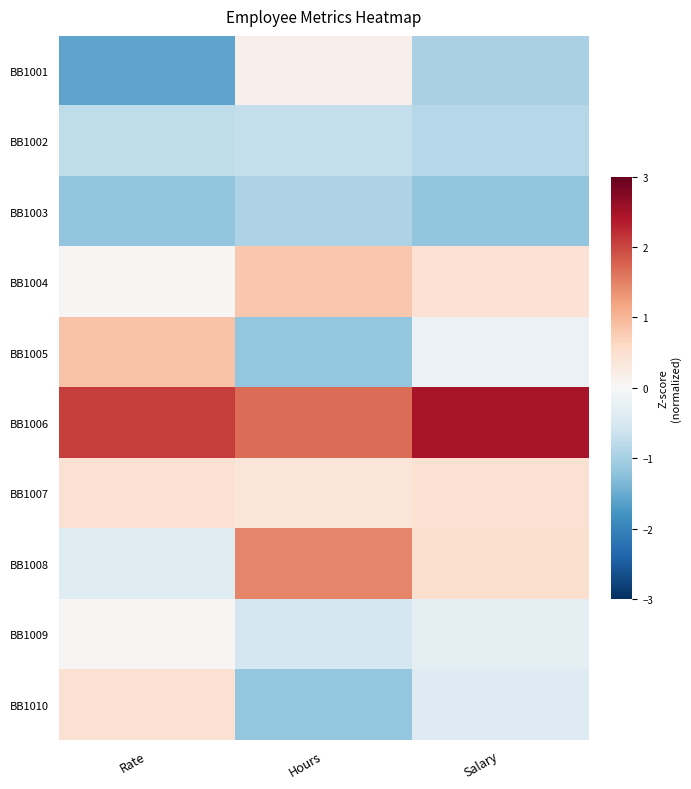

Which series has the widest spread of values?

BB1005